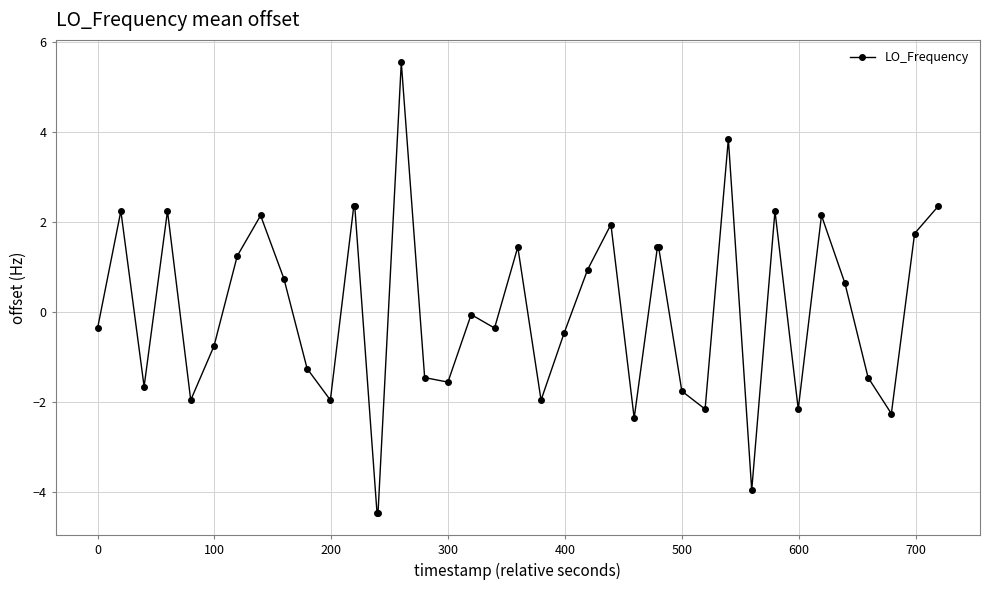

How many data points are less than 0?

21